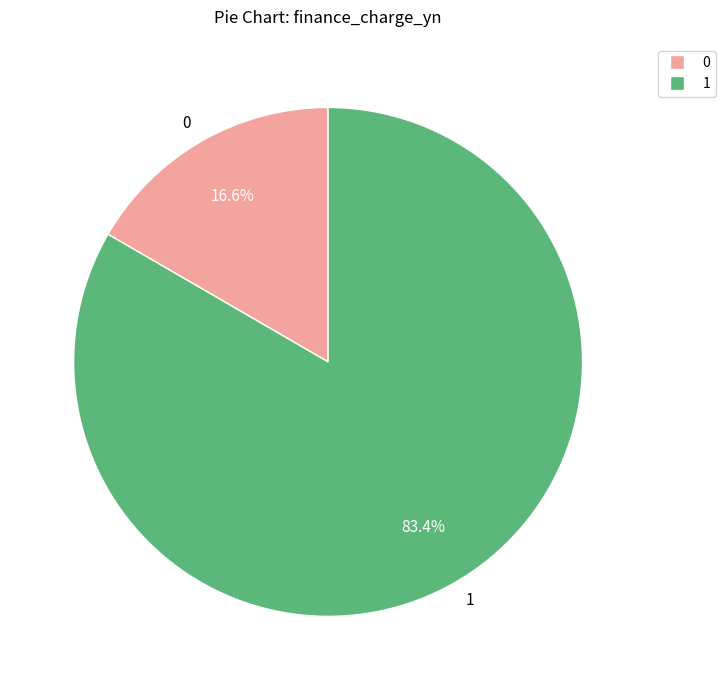

Which slice represents more than half of the pie?

1